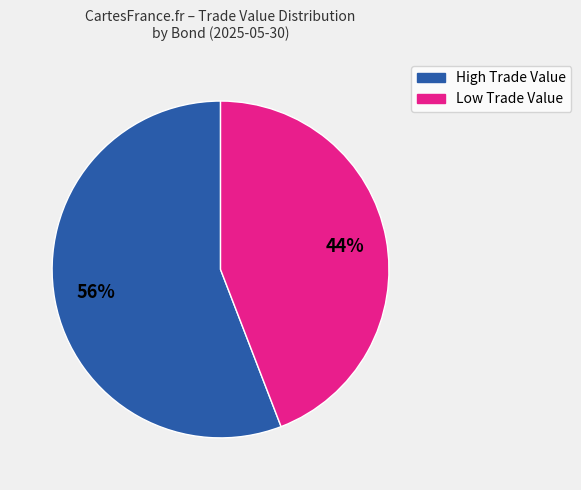

To the nearest percent, what is the difference between the largest and smallest slice percentages?

12%